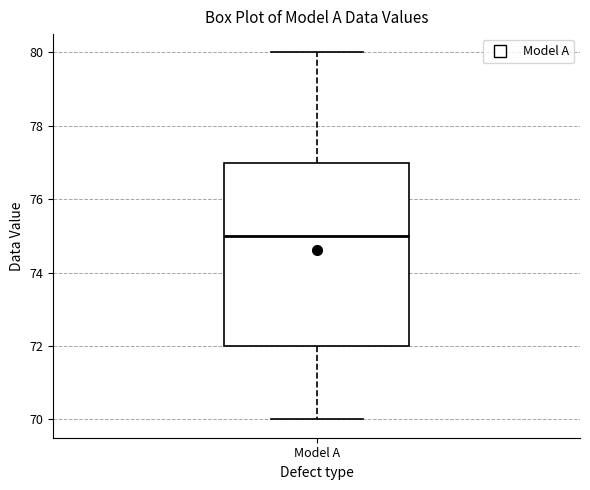

Read this box plot against the y-axis: the position of the median line, the range covered by the box, and the ends of both whiskers. The values are not printed on the chart, so give them approximately, as read against the axis.

median 75, box 72 to 77, whiskers 70 to 80